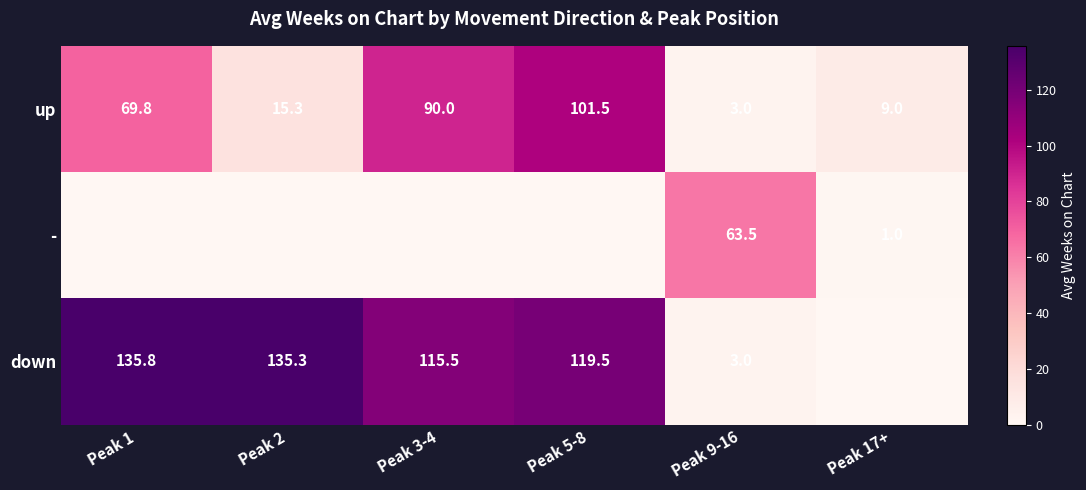

Where does the up series first go above 69?

Peak 1